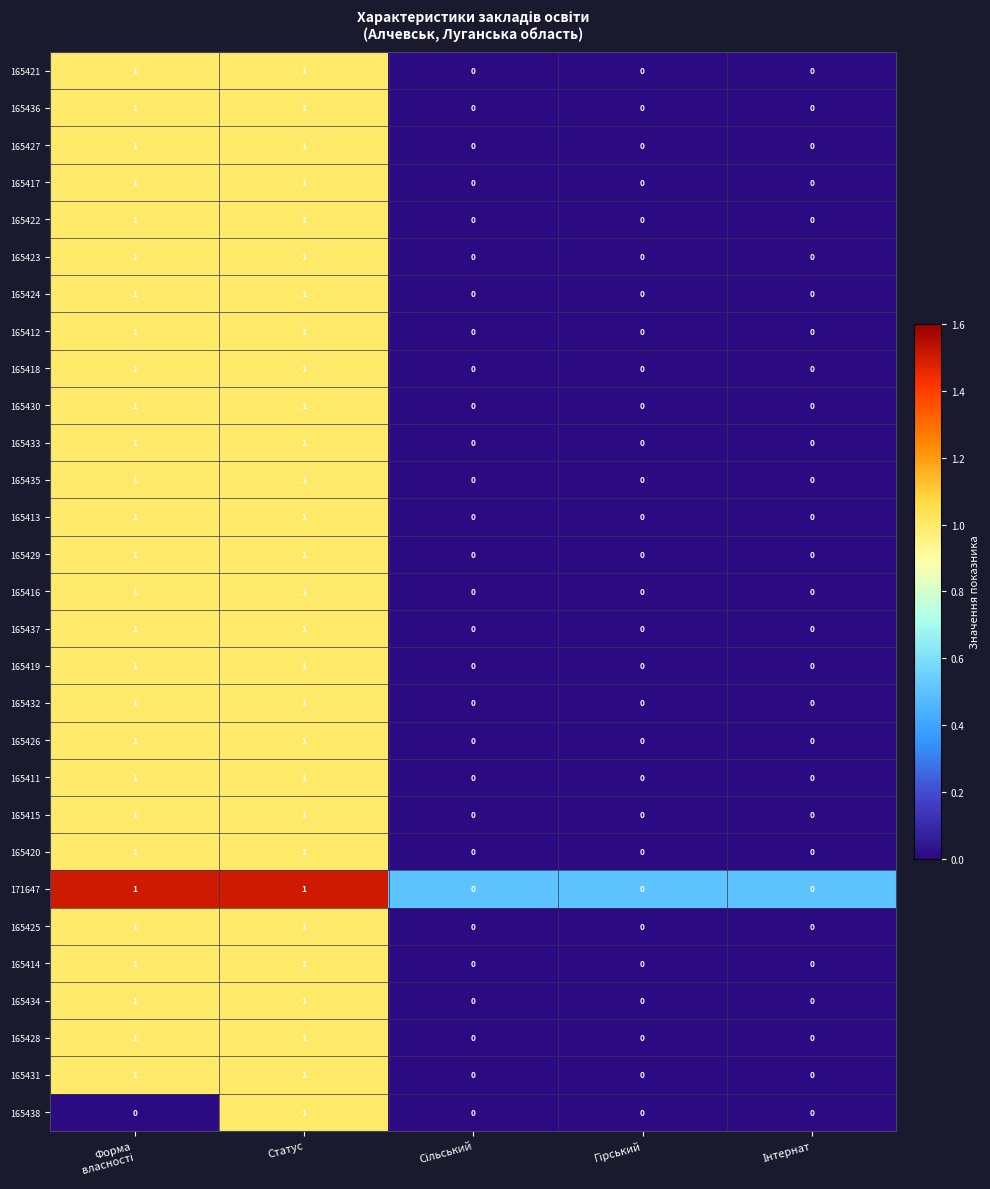

How many 165427 values are between 0 and 1?

5